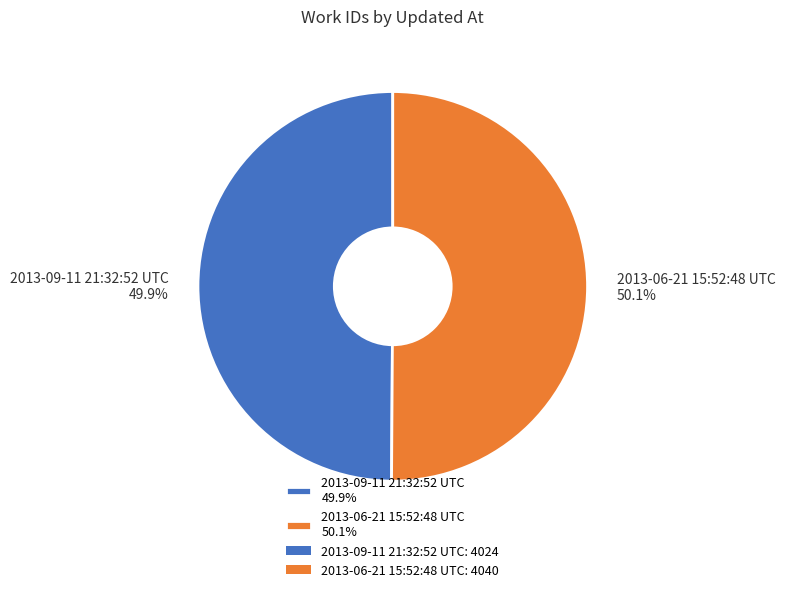

To the nearest percent, what percentage of the pie is 2013-09-11 21:32:52 UTC?

50%